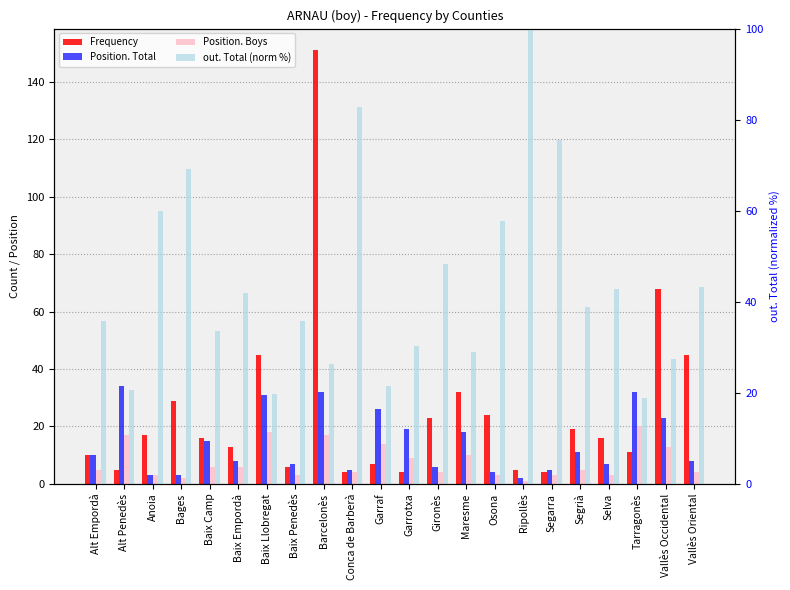

Which series has the largest range (max minus min)?

Frequency